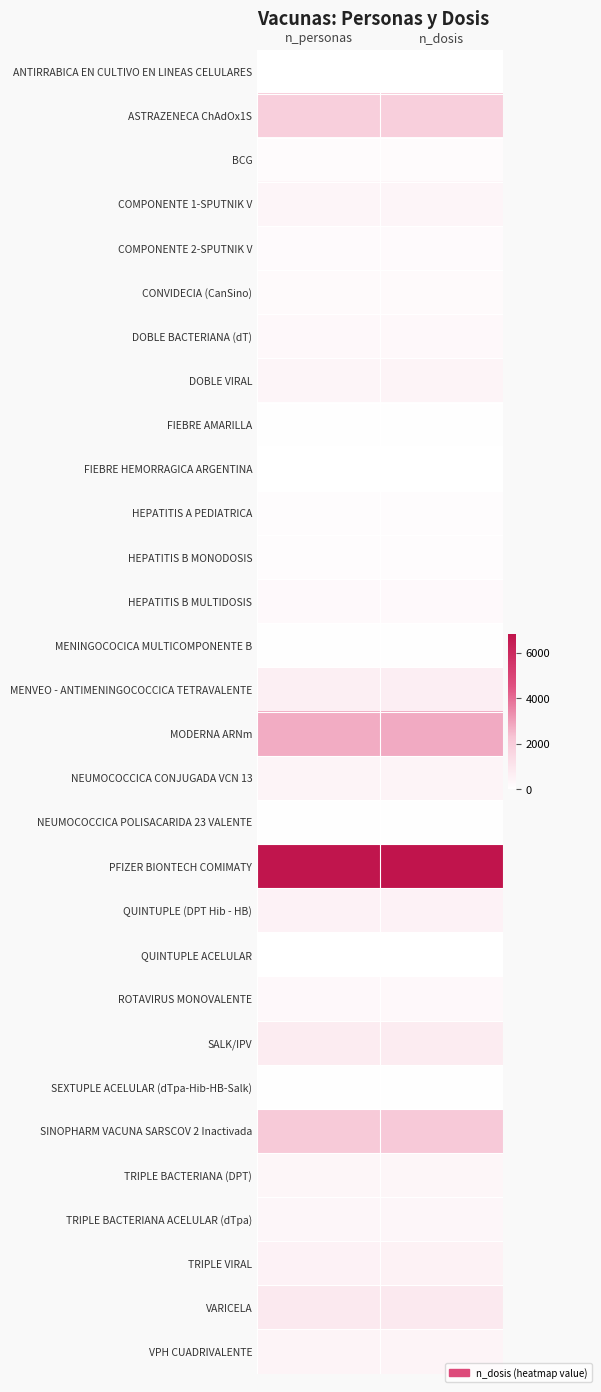

At how many categories does at least one series exceed 2669?

2